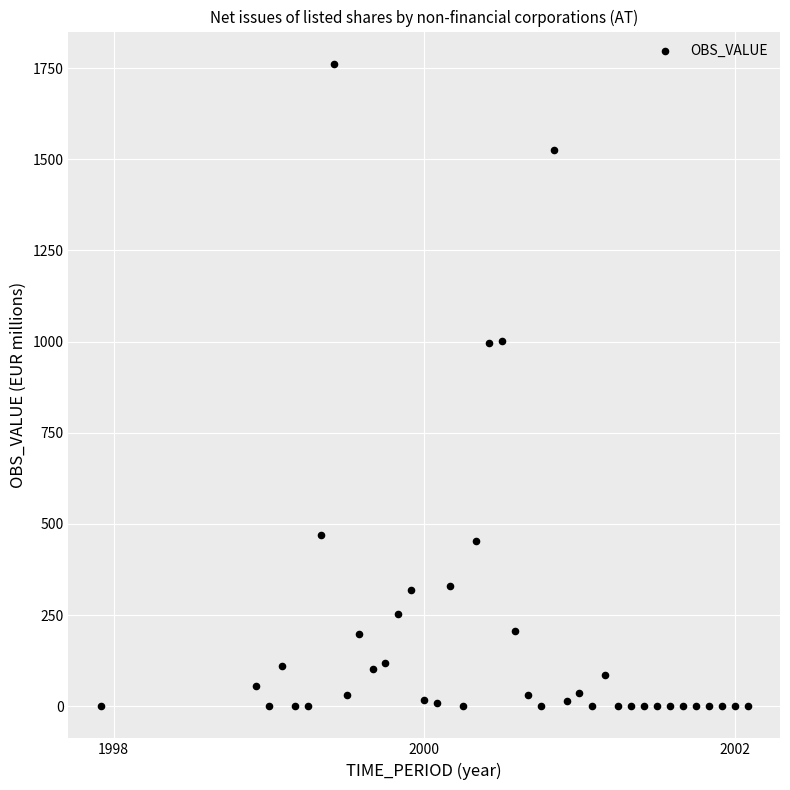

How many points are shown in the scatter plot?

40